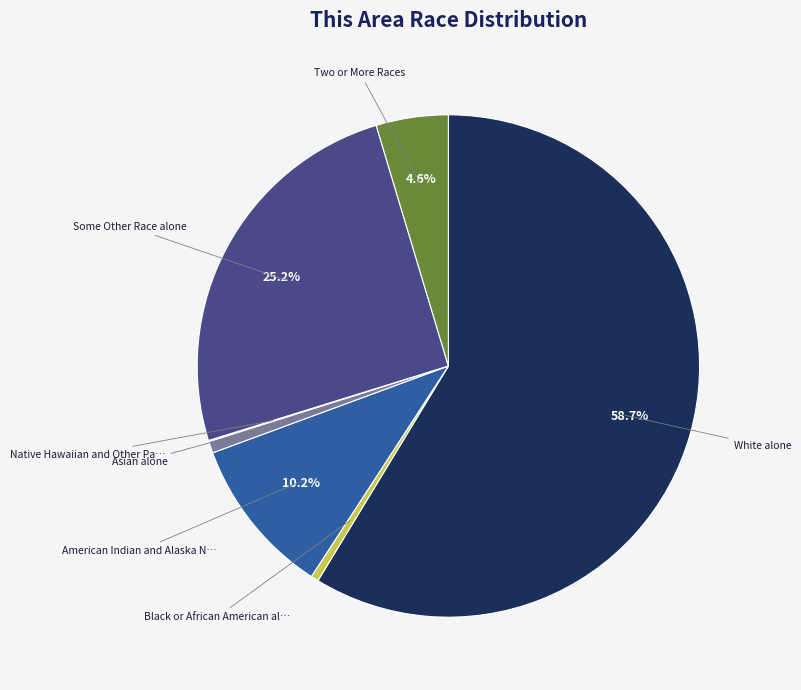

Does any single category account for the majority?

Yes